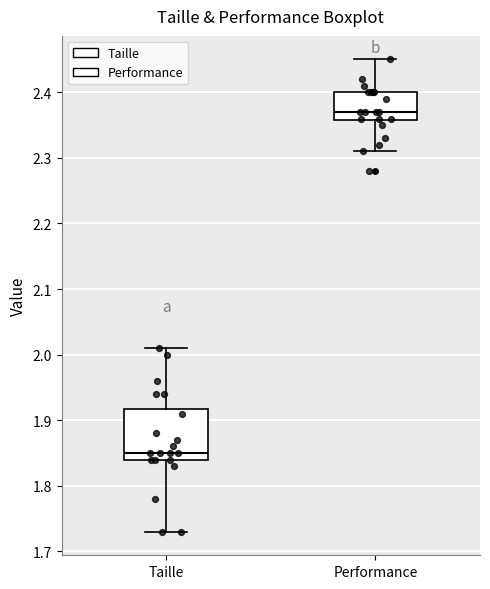

Comparing the boxes themselves (not the whiskers), which one is the tallest?

Taille